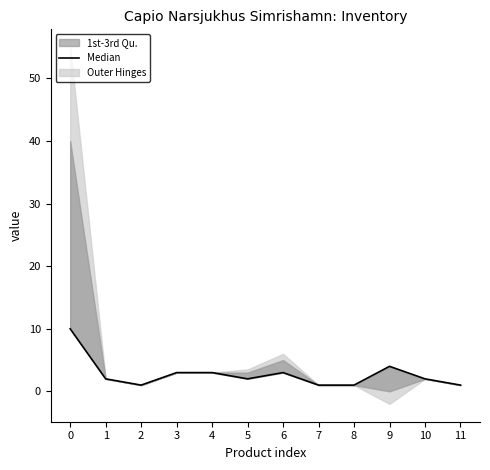

What is the approximate value at 7?

1